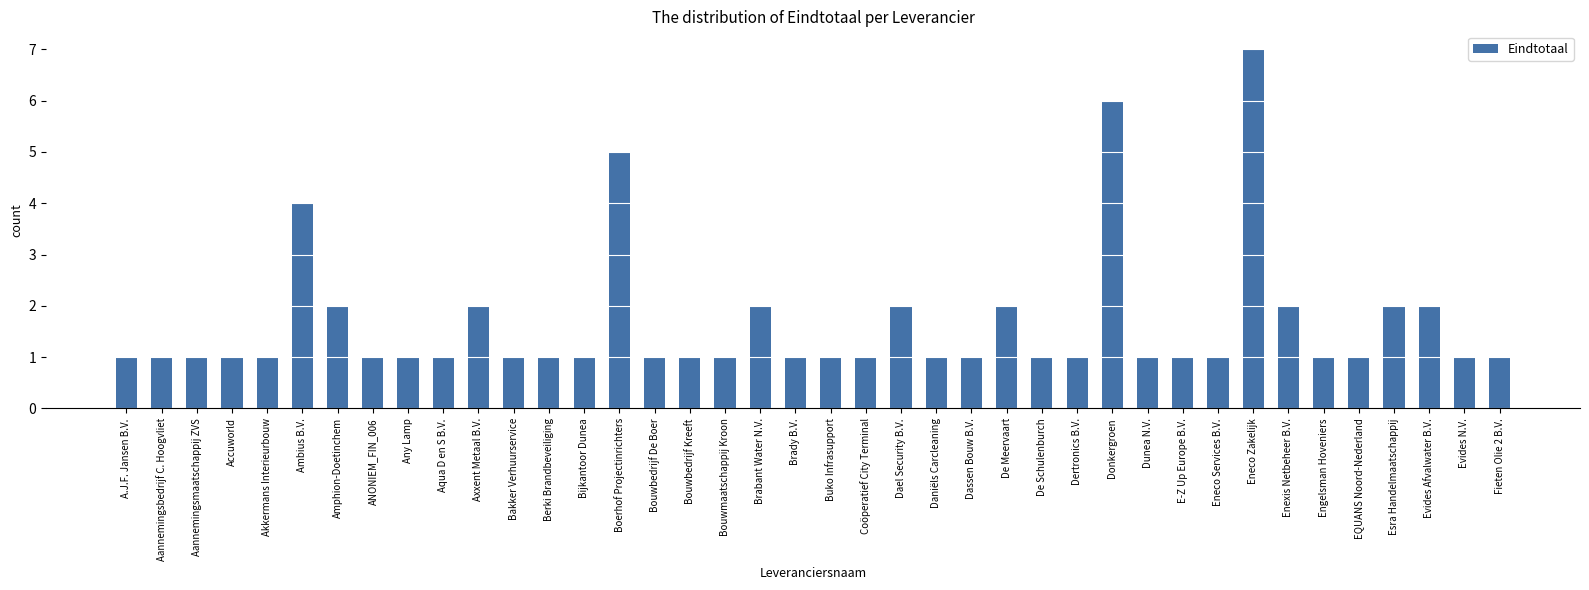

Approximately how many times larger is the value at Evides N.V. compared to Bakker Verhuurservice?

1.0